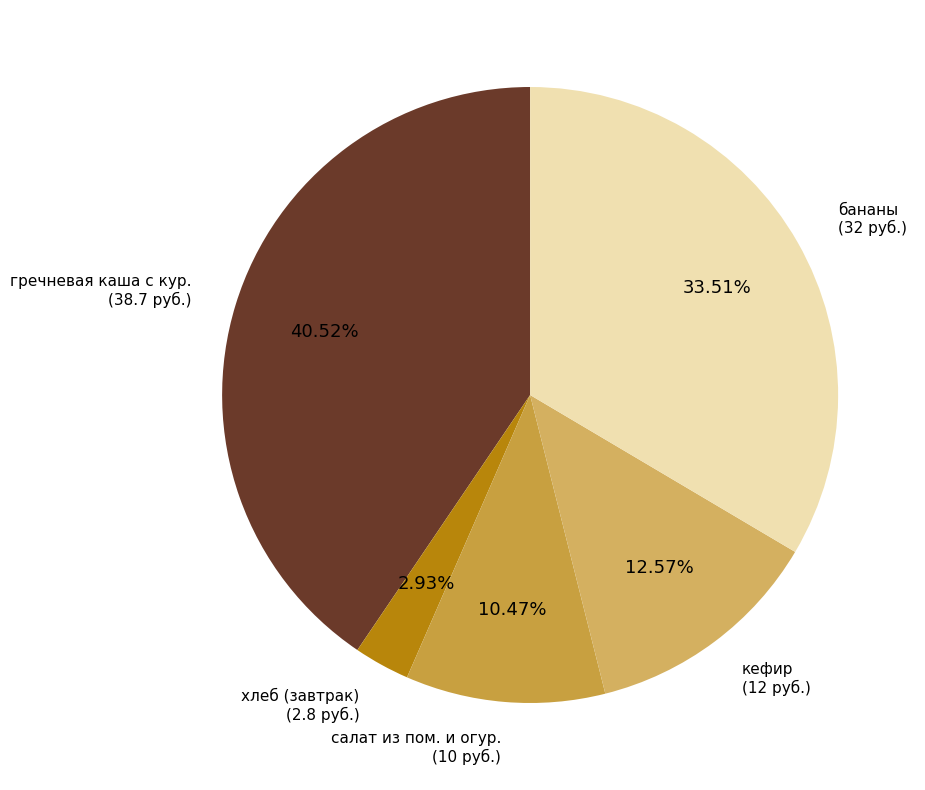

Approximately how many times larger is the value at гречневая каша с кур. compared to бананы?

1.2